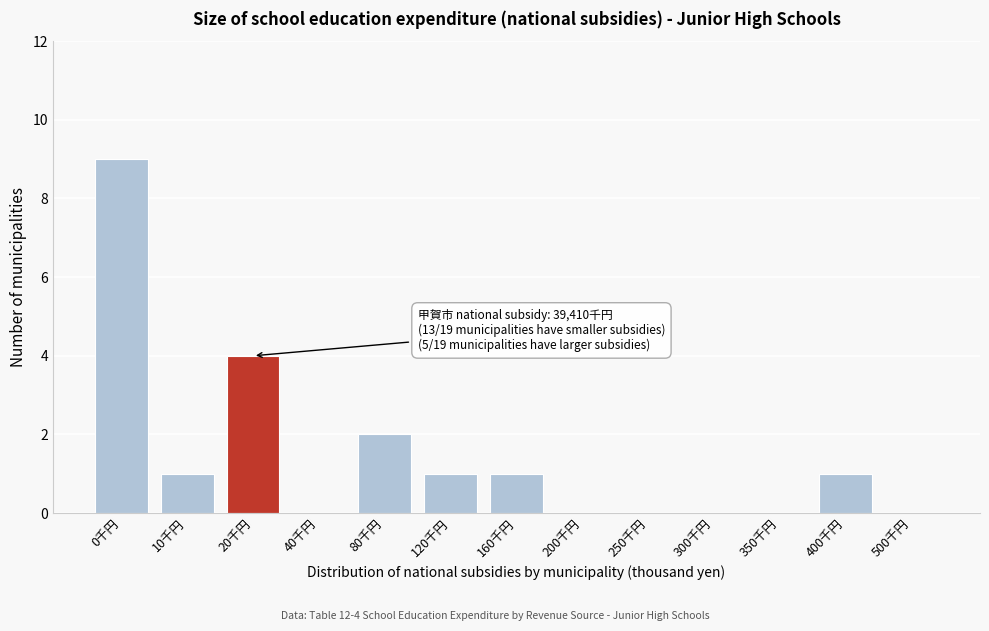

Reading left to right, extract all data points from this chart.

0千円=9	10千円=1	20千円=4	40千円=0	80千円=2	120千円=1	160千円=1	200千円=0	250千円=0	300千円=0	350千円=0	400千円=1	500千円=0